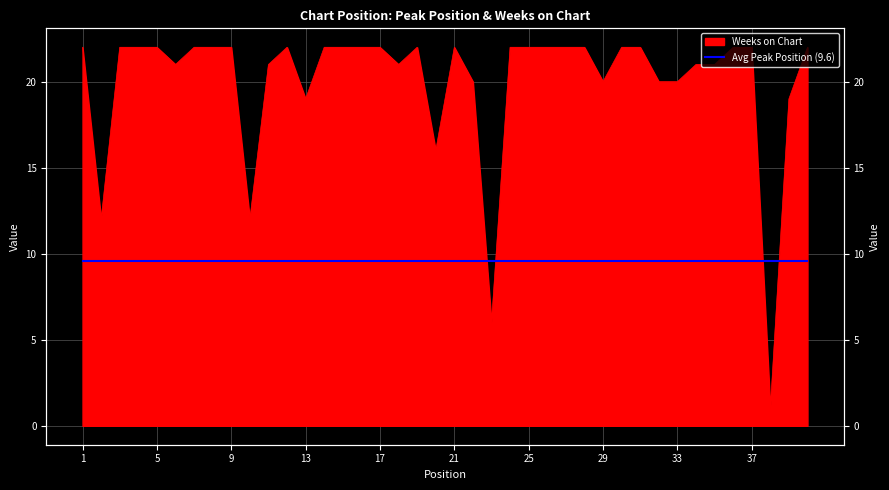

The chart shows a value of 29 at 13. True or false?

False